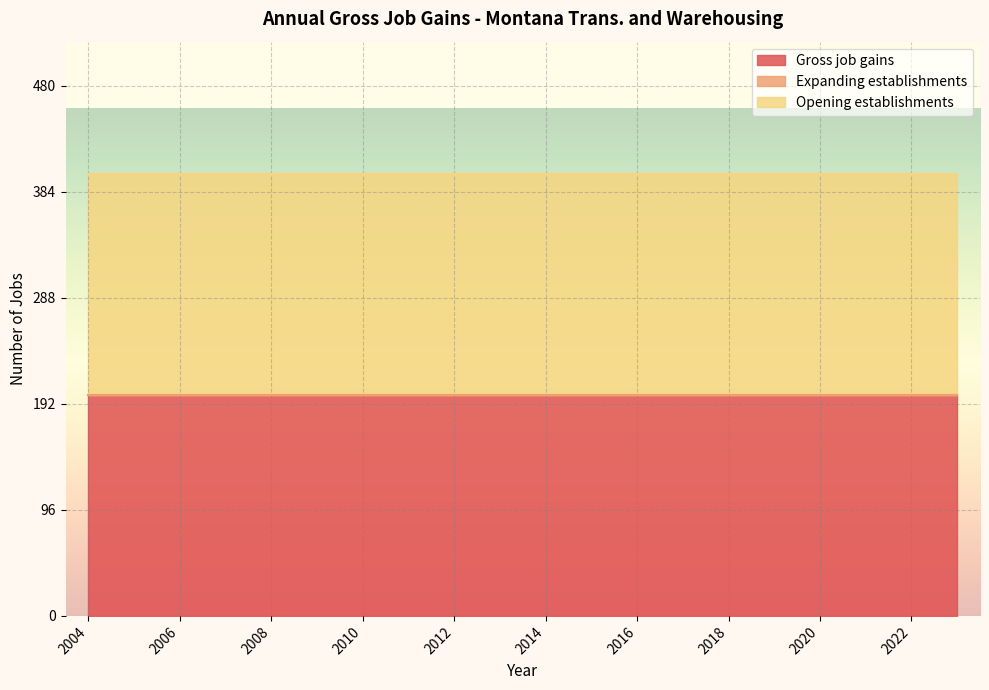

True or false: Opening establishments and Gross job gains cross at least once.

False